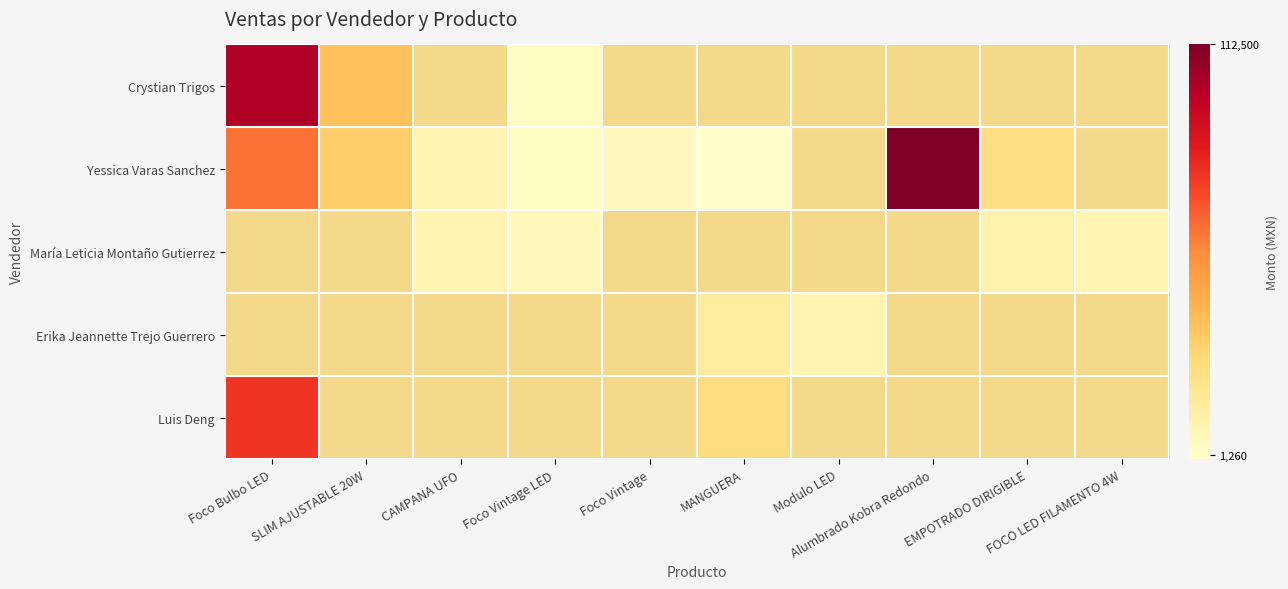

Reading left to right, extract all data points from this chart.

Crystian Trigos: Foco Bulbo LED=101000	SLIM AJUSTABLE 20W=36480	CAMPANA UFO=0	Foco Vintage LED=3280	Foco Vintage=0	MANGUERA=0	Modulo LED=0	Alumbrado Kobra Redondo=0	EMPOTRADO DIRIGIBLE=0	FOCO LED FILAMENTO 4W=0
Yessica Varas Sanchez: Foco Bulbo LED=62100	SLIM AJUSTABLE 20W=31920	CAMPANA UFO=8400	Foco Vintage LED=2800	Foco Vintage=4200	MANGUERA=1260	Modulo LED=0	Alumbrado Kobra Redondo=112500	EMPOTRADO DIRIGIBLE=23614	FOCO LED FILAMENTO 4W=0
María Leticia Montaño Gutierrez: Foco Bulbo LED=0	SLIM AJUSTABLE 20W=0	CAMPANA UFO=8760	Foco Vintage LED=5600	Foco Vintage=0	MANGUERA=0	Modulo LED=0	Alumbrado Kobra Redondo=0	EMPOTRADO DIRIGIBLE=10250	FOCO LED FILAMENTO 4W=8360
Erika Jeannette Trejo Guerrero: Foco Bulbo LED=0	SLIM AJUSTABLE 20W=0	CAMPANA UFO=0	Foco Vintage LED=0	Foco Vintage=0	MANGUERA=14175	Modulo LED=8370	Alumbrado Kobra Redondo=0	EMPOTRADO DIRIGIBLE=0	FOCO LED FILAMENTO 4W=0
Luis Deng: Foco Bulbo LED=77200	SLIM AJUSTABLE 20W=0	CAMPANA UFO=0	Foco Vintage LED=0	Foco Vintage=0	MANGUERA=24750	Modulo LED=0	Alumbrado Kobra Redondo=0	EMPOTRADO DIRIGIBLE=0	FOCO LED FILAMENTO 4W=0